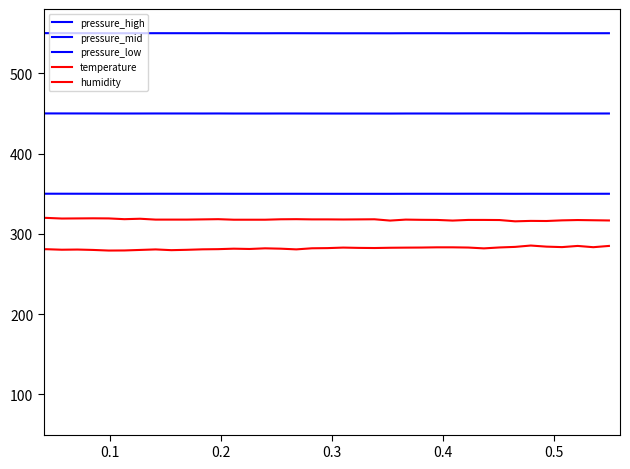

Does the chart have visible grid lines?

No